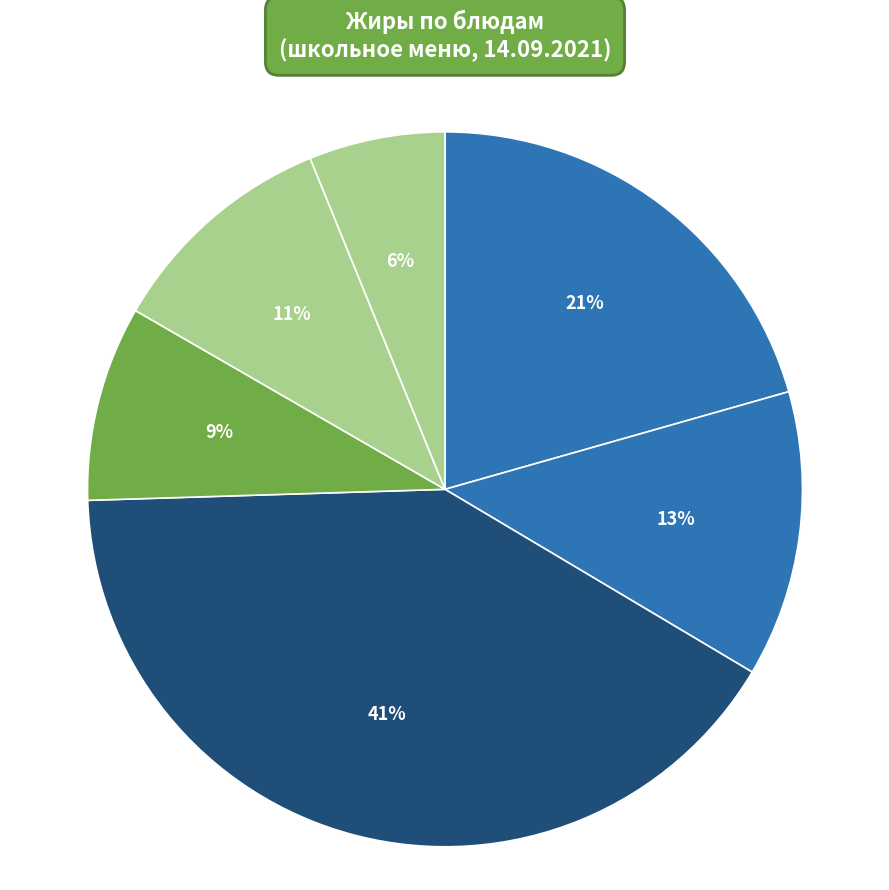

How many segments does this pie chart have?

6